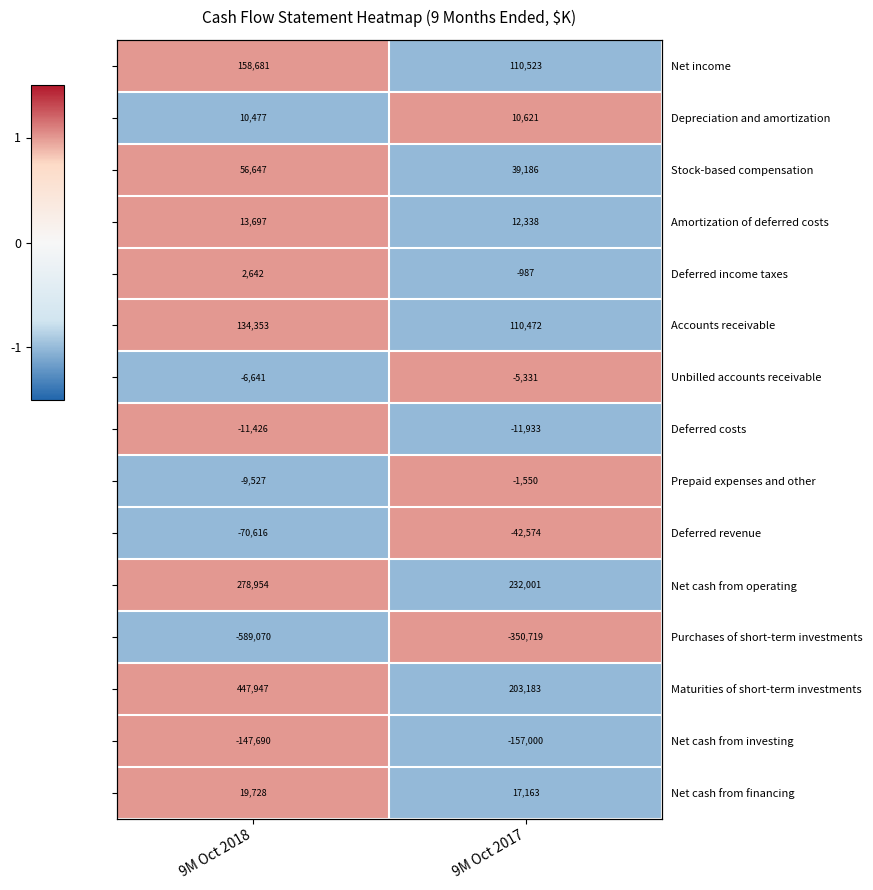

The value of Purchases of short-term investments at 9M Oct 2018 is -1. True or false?

True